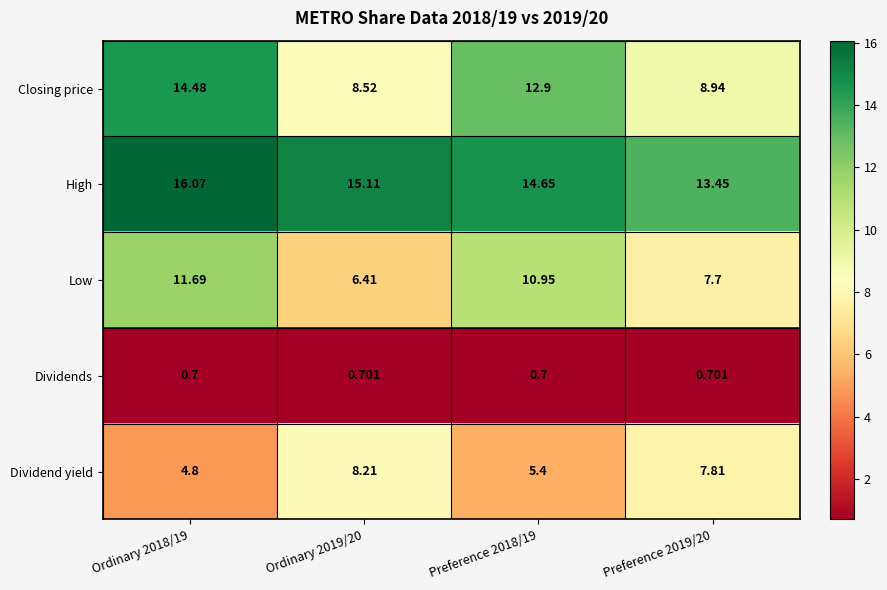

At Ordinary 2019/20, list the series in order from largest to smallest.

High, Closing price, Dividend yield, Low, Dividends